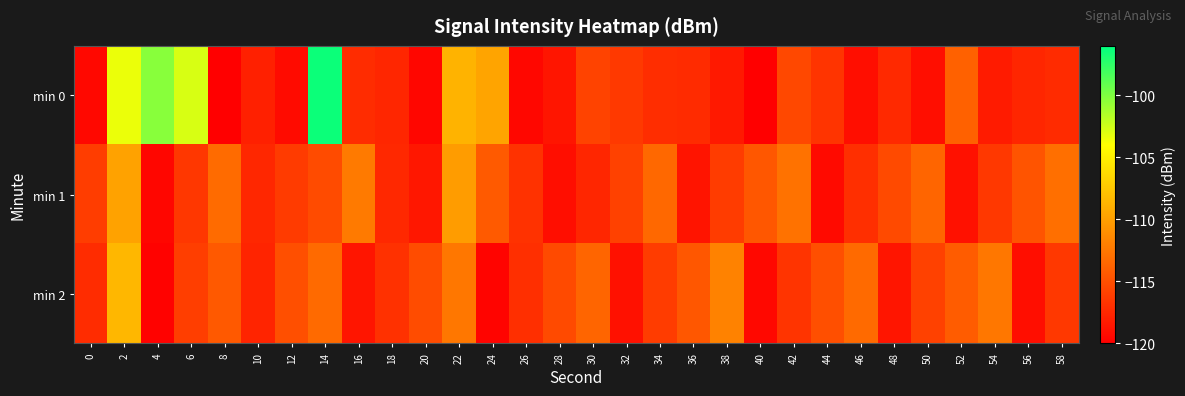

Reading right to left, transcribe all the data shown in this chart.

min 0: 58=-117.2	56=-117.6	54=-118.2	52=-113.9	50=-119.1	48=-117.4	46=-119.1	44=-116.7	42=-115.5	40=-119.9	38=-118.4	36=-117.3	34=-117.1	32=-116.4	30=-115.7	28=-118.6	26=-119.5	24=-109.7	22=-108.7	20=-119.6	18=-117.6	16=-117.2	14=-96.4	12=-119.2	10=-117.9	8=-120.0	6=-102.8	4=-100.3	2=-103.4	0=-119.4
min 1: 58=-113.0	56=-114.7	54=-116.4	52=-118.9	50=-113.6	48=-115.3	46=-117.0	44=-119.3	42=-112.8	40=-114.5	38=-116.2	36=-118.7	34=-113.4	32=-115.9	30=-117.6	28=-119.1	26=-116.8	24=-114.3	22=-110.2	20=-118.5	18=-117.5	16=-112.3	14=-115.2	12=-116.3	10=-117.5	8=-113.3	6=-116.5	4=-119.6	2=-109.8	0=-116.1
min 2: 58=-116.4	56=-119.1	54=-112.5	52=-114.2	50=-115.9	48=-118.6	46=-113.3	44=-115.0	42=-116.7	40=-119.4	38=-111.8	36=-114.5	34=-116.2	32=-118.9	30=-113.6	28=-115.3	26=-117.0	24=-119.7	22=-112.5	20=-115.2	18=-116.9	16=-118.6	14=-113.3	12=-115.0	10=-117.7	8=-114.4	6=-116.1	4=-119.8	2=-108.5	0=-117.2